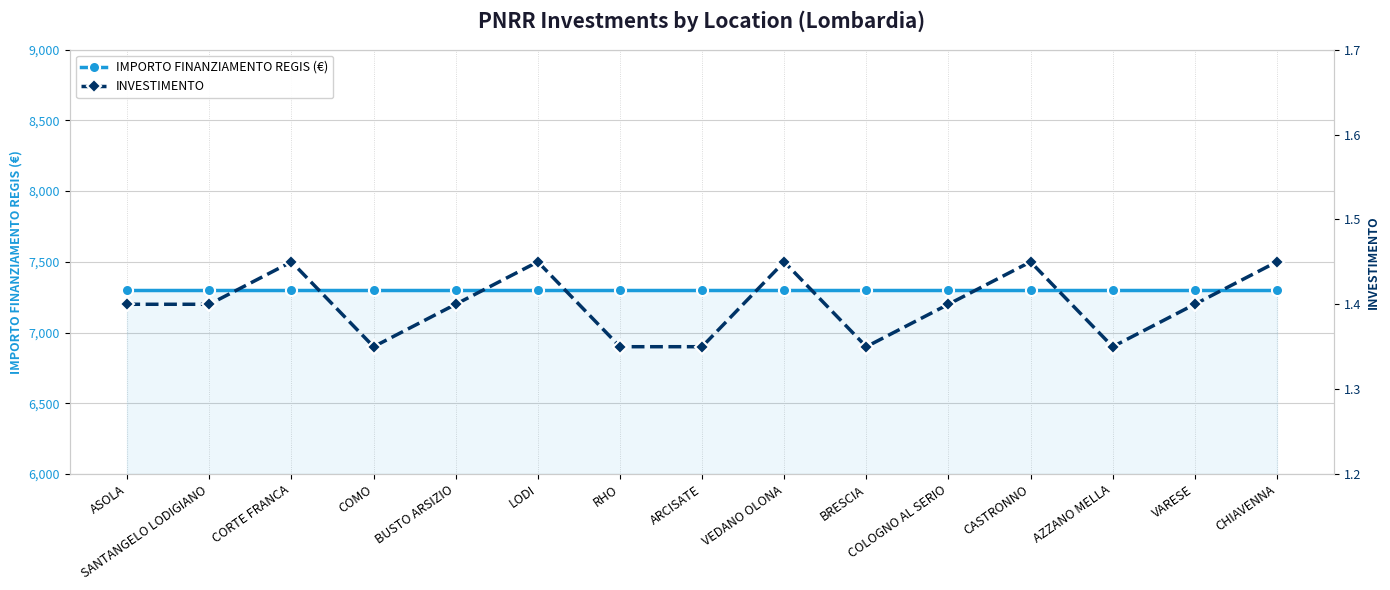

Reading right to left, transcribe all the data shown in this chart.

IMPORTO FINANZIAMENTO REGIS (€): CHIAVENNA=7301.0	VARESE=7301.0	AZZANO MELLA=7301.0	CASTRONNO=7301.0	COLOGNO AL SERIO=7301.0	BRESCIA=7301.0	VEDANO OLONA=7301.0	ARCISATE=7301.0	RHO=7301.0	LODI=7301.0	BUSTO ARSIZIO=7301.0	COMO=7301.0	CORTE FRANCA=7301.0	SANTANGELO LODIGIANO=7301.0	ASOLA=7301.0
INVESTIMENTO: CHIAVENNA=1.4	VARESE=1.4	AZZANO MELLA=1.3	CASTRONNO=1.4	COLOGNO AL SERIO=1.4	BRESCIA=1.3	VEDANO OLONA=1.4	ARCISATE=1.4	RHO=1.3	LODI=1.4	BUSTO ARSIZIO=1.4	COMO=1.3	CORTE FRANCA=1.4	SANTANGELO LODIGIANO=1.4	ASOLA=1.4